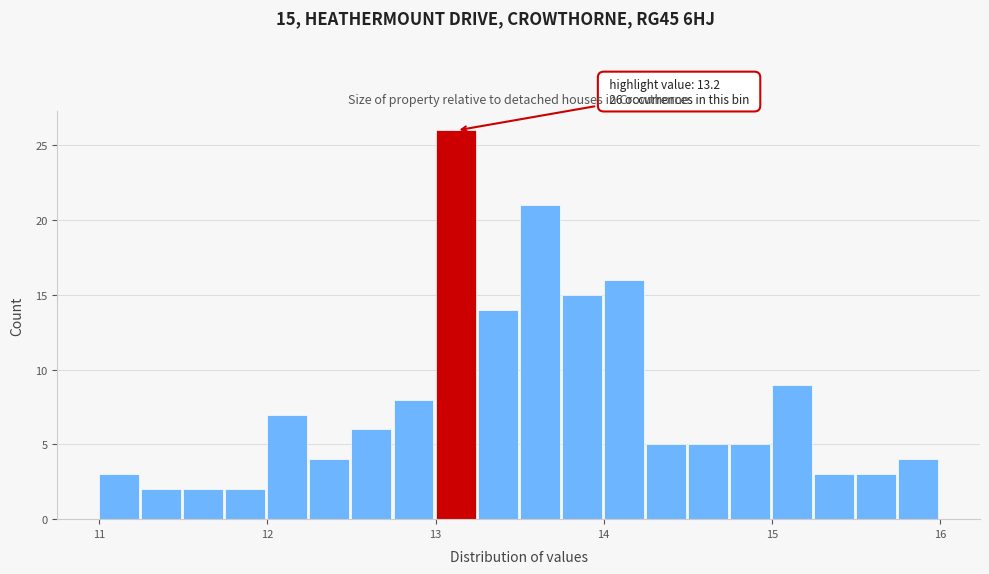

Read against the x-axis, roughly where is the centre of the tallest bar?

13.1